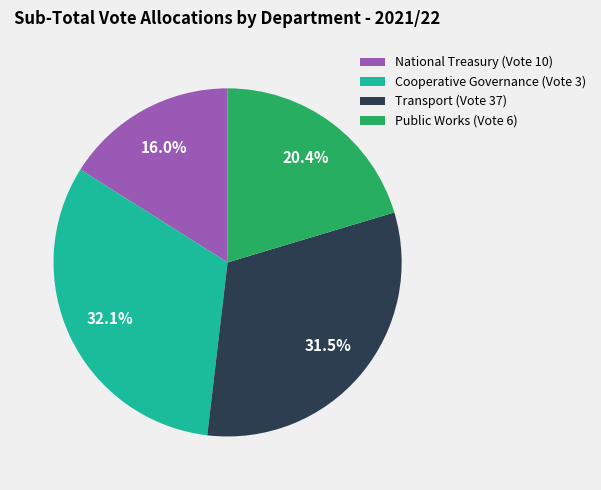

Which category has the biggest portion of the pie?

Cooperative Governance (Vote 3)